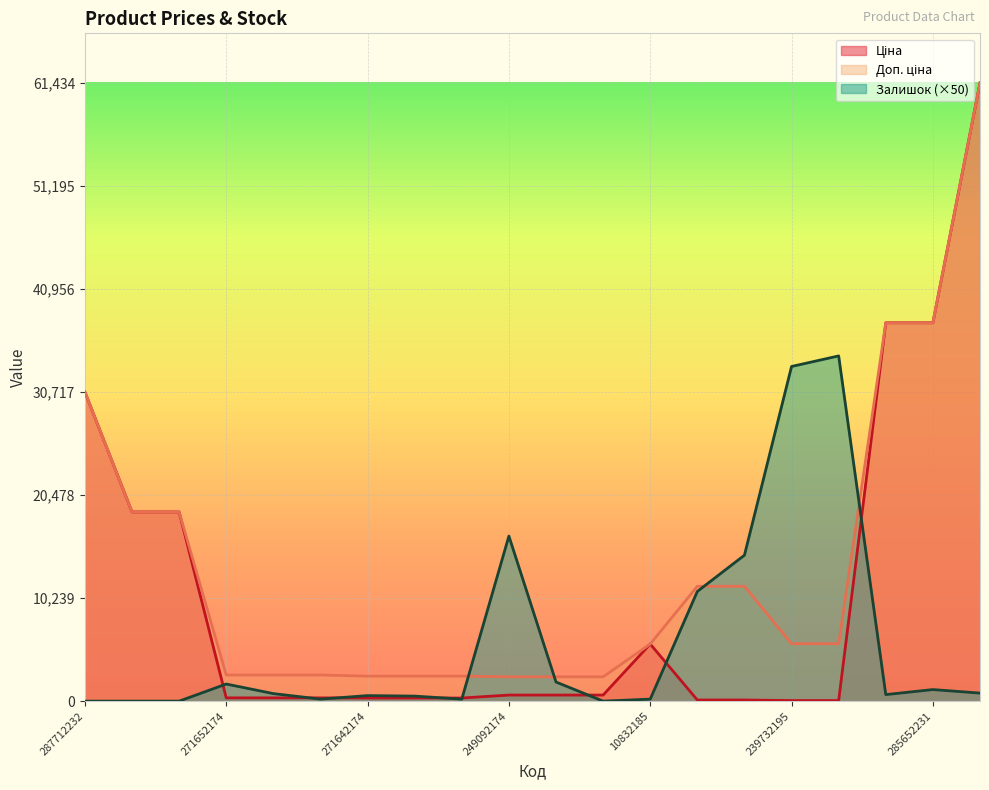

In Залишок, how many points are lower than both neighbors (excluding endpoints)?

4